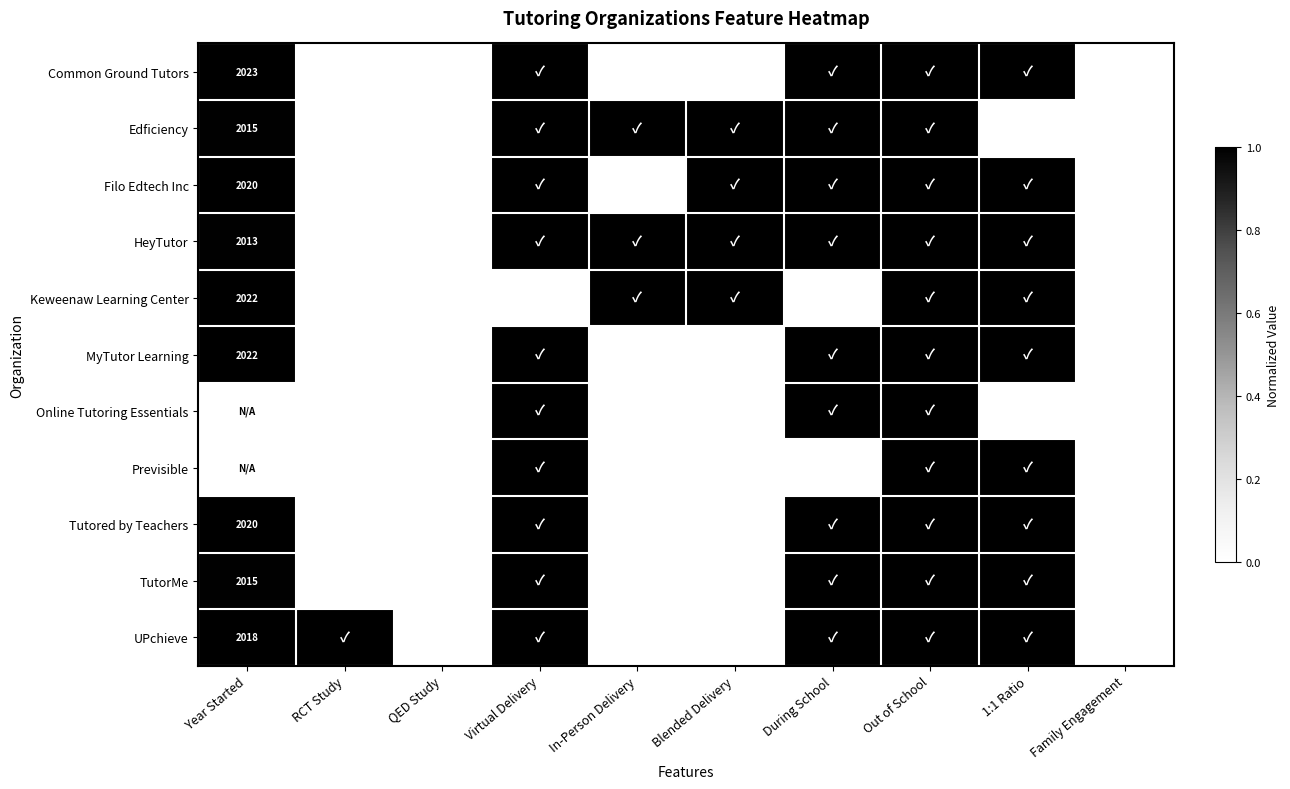

What is the total value across all series at Virtual Delivery?

10.0